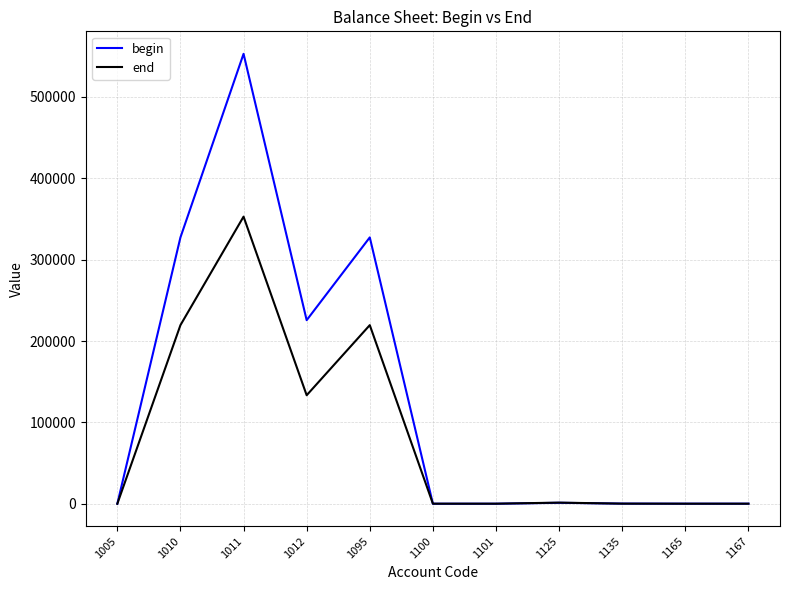

What is the difference between the maximum and minimum values in the begin series?

553056